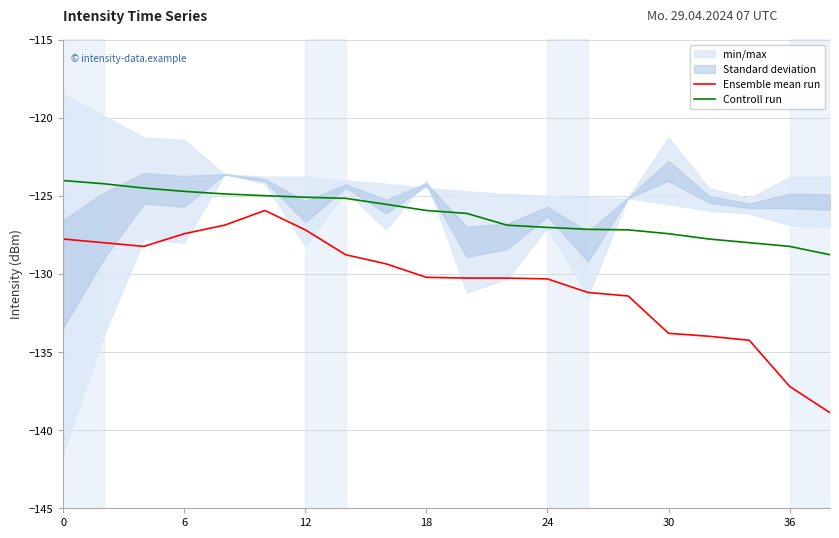

What is the approximate value of Controll run at 12?

-125.1